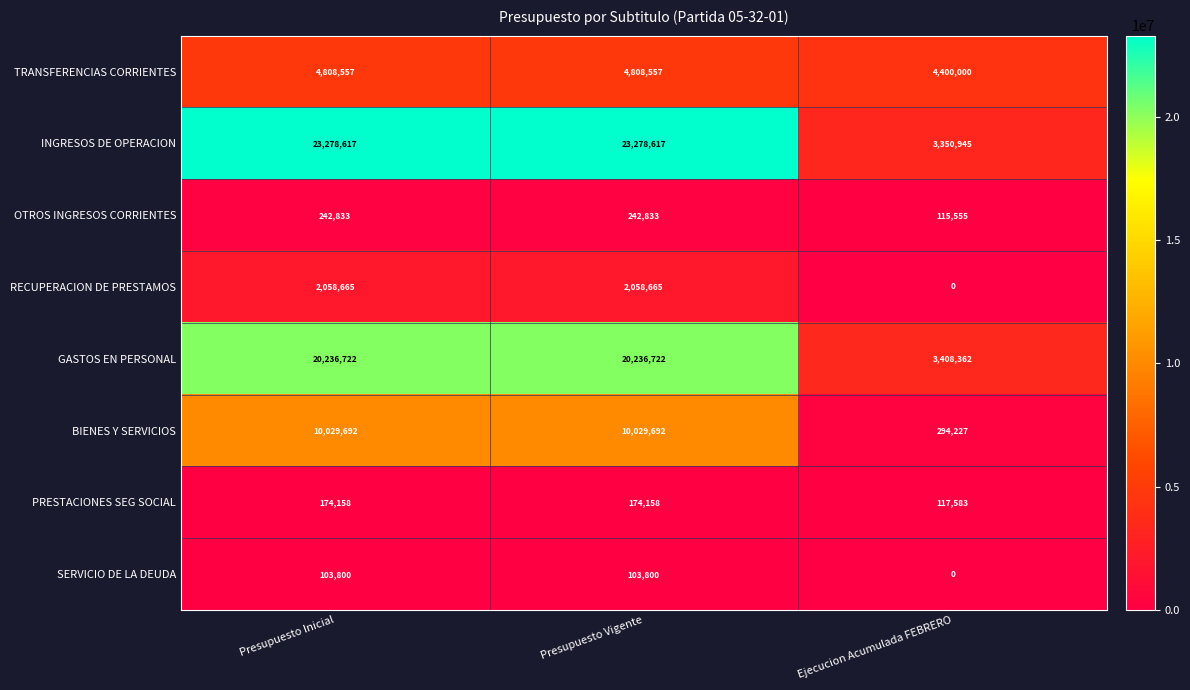

What is the difference between the highest and lowest values at Presupuesto Inicial?

23174817